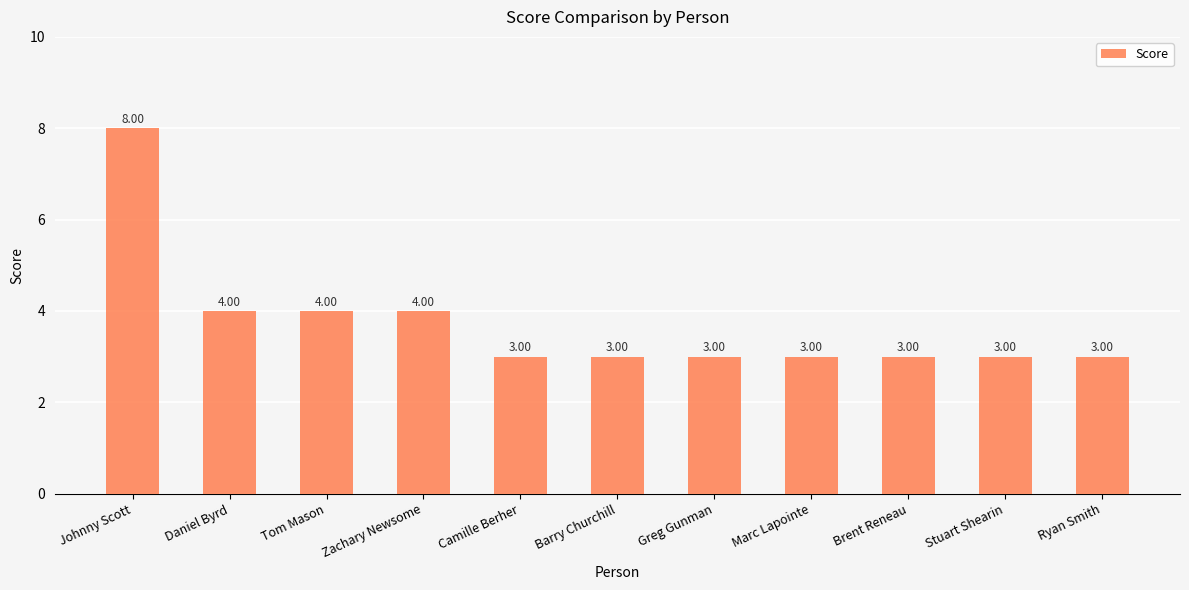

Count the number of categories in the chart.

11